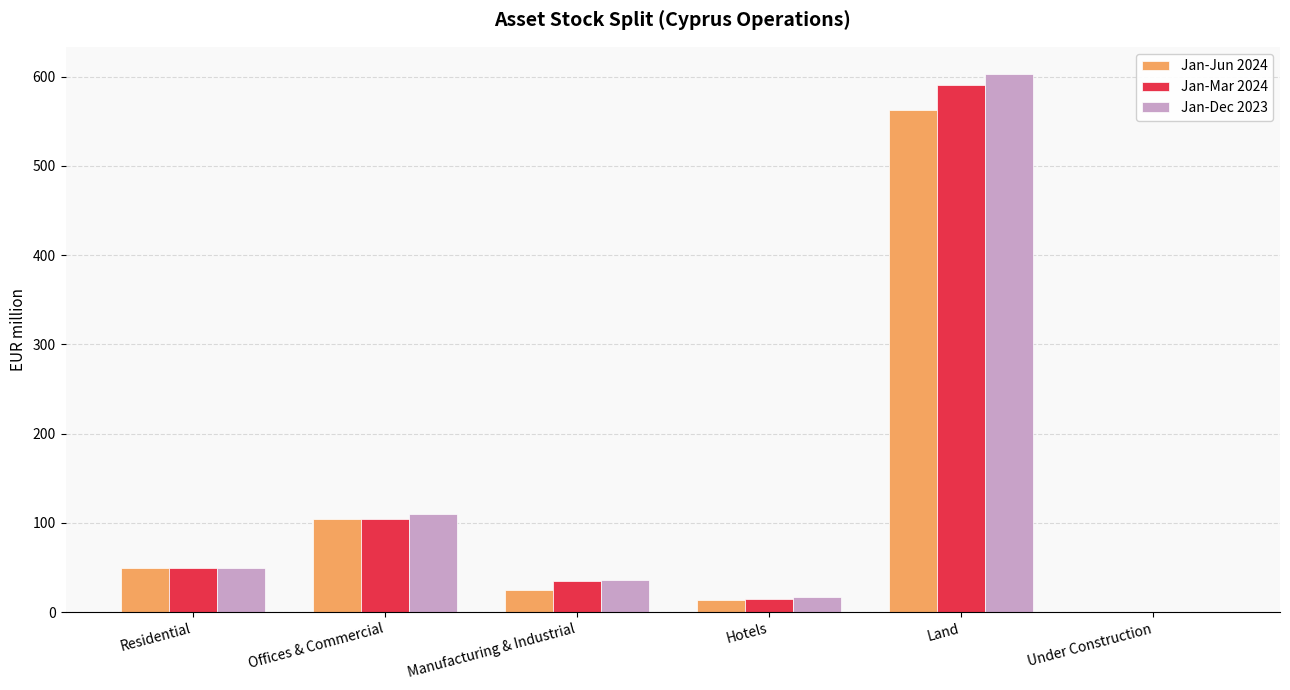

How many groups of bars are there?

6